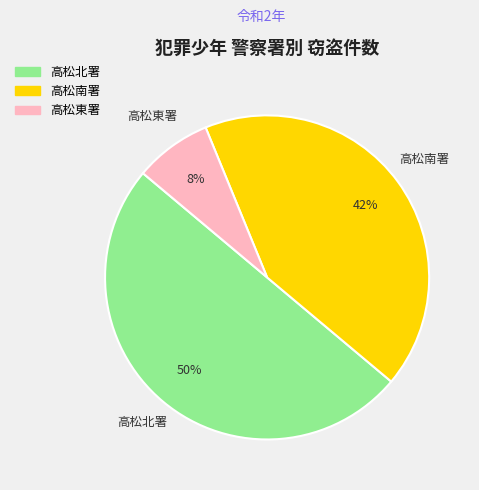

To the nearest percent, what is the average slice percentage?

33%